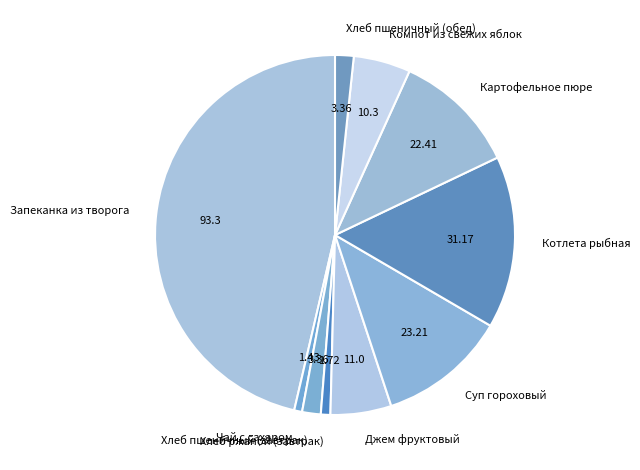

Is it true that Хлеб пшеничный (завтрак) is 2% of the pie?

True